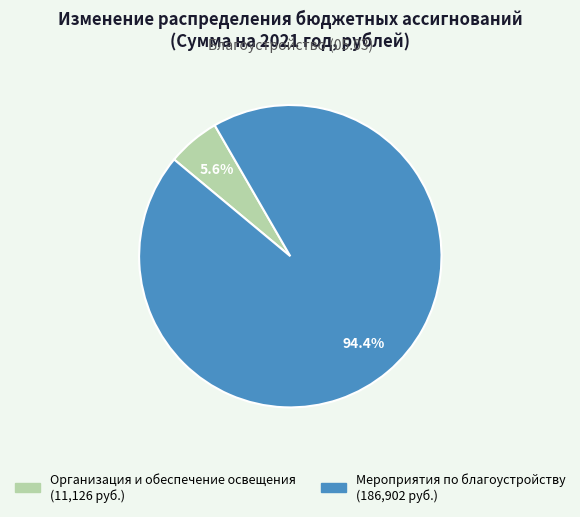

Between Организация и обеспечение освещения and Мероприятия по благоустройству, which is larger?

Мероприятия по благоустройству